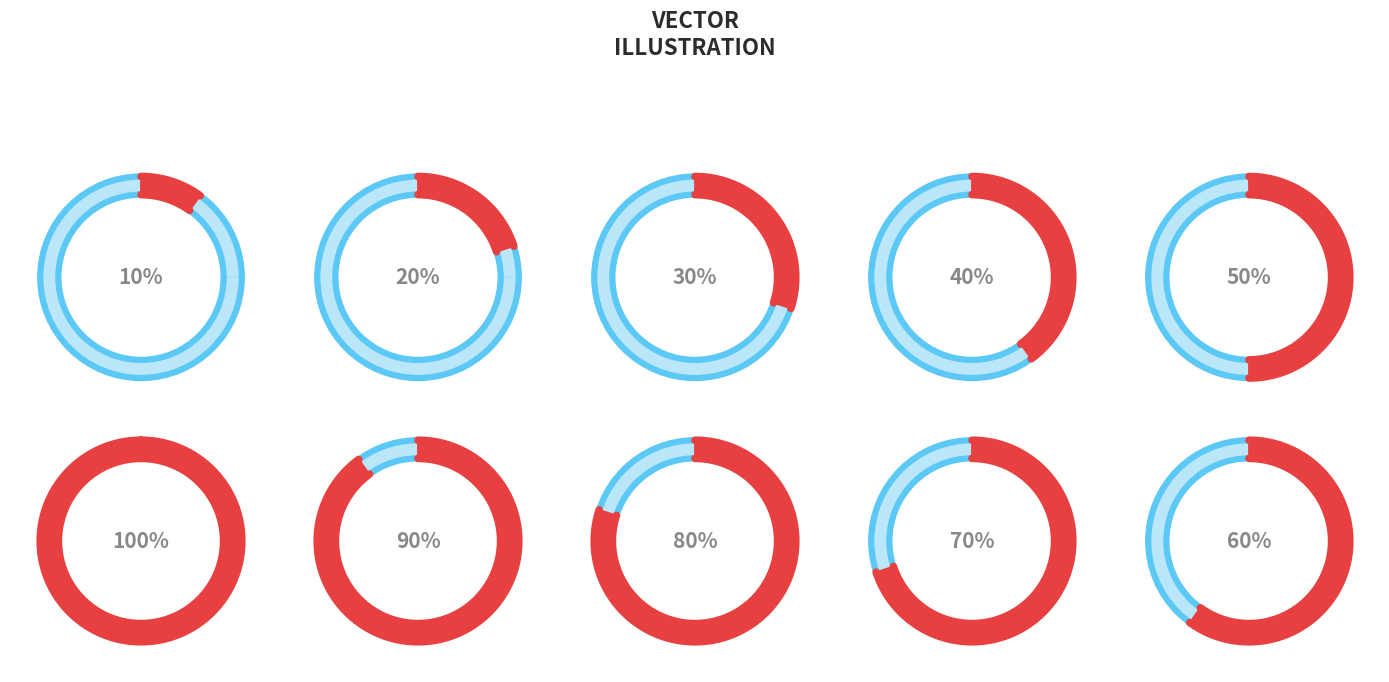

Is it true that 17 is 1% of the pie?

False